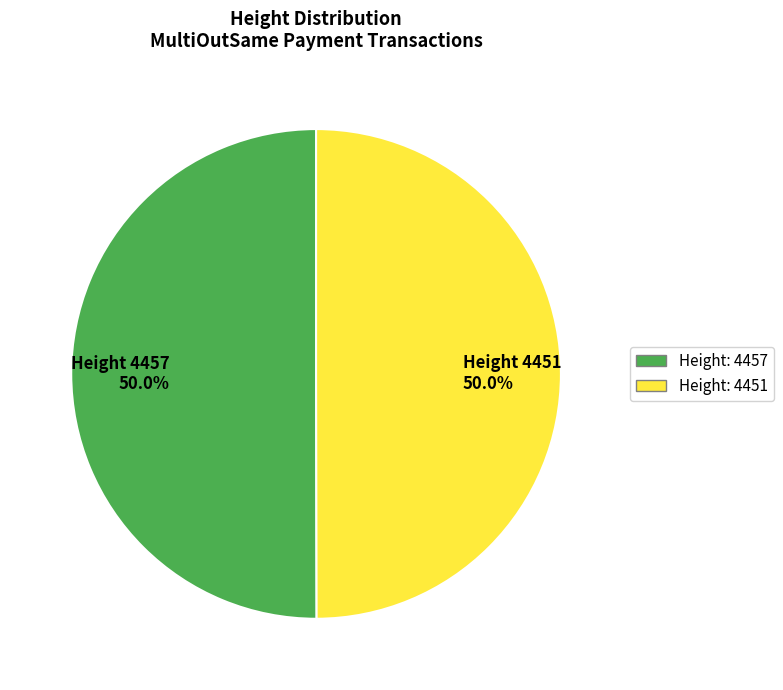

How much of the chart is everything except Height 4457 50.0%?

50.0%